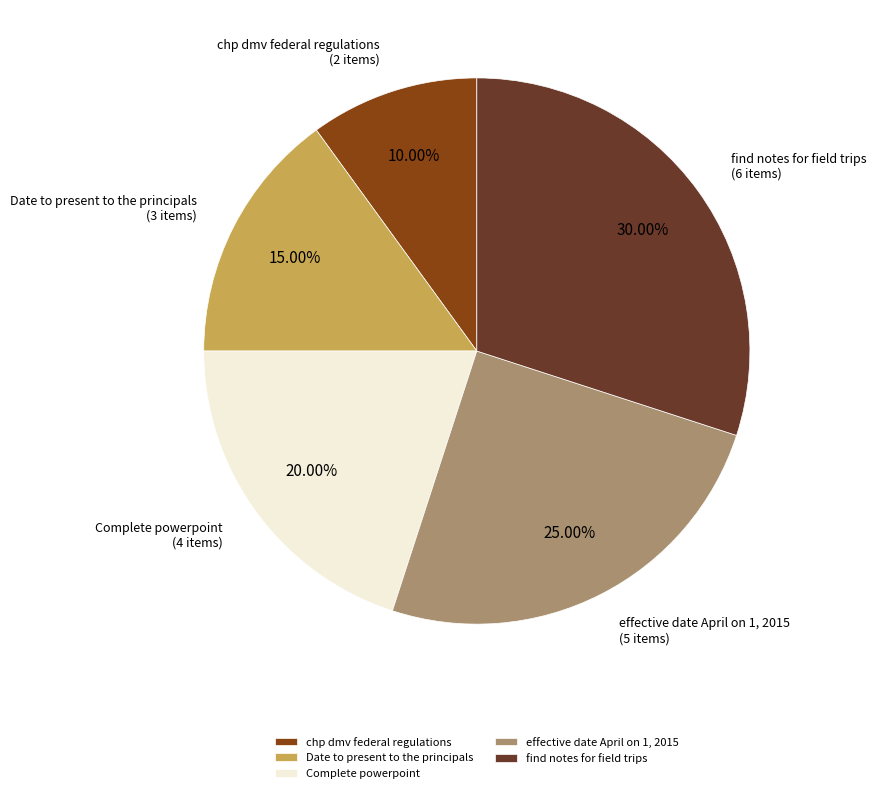

How many slices are in this pie chart?

5